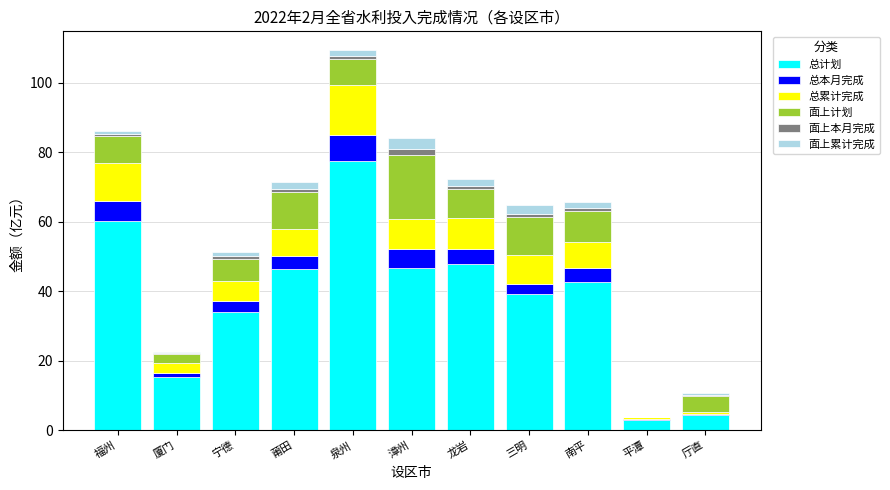

At which label does 总计划 reach its peak?

泉州